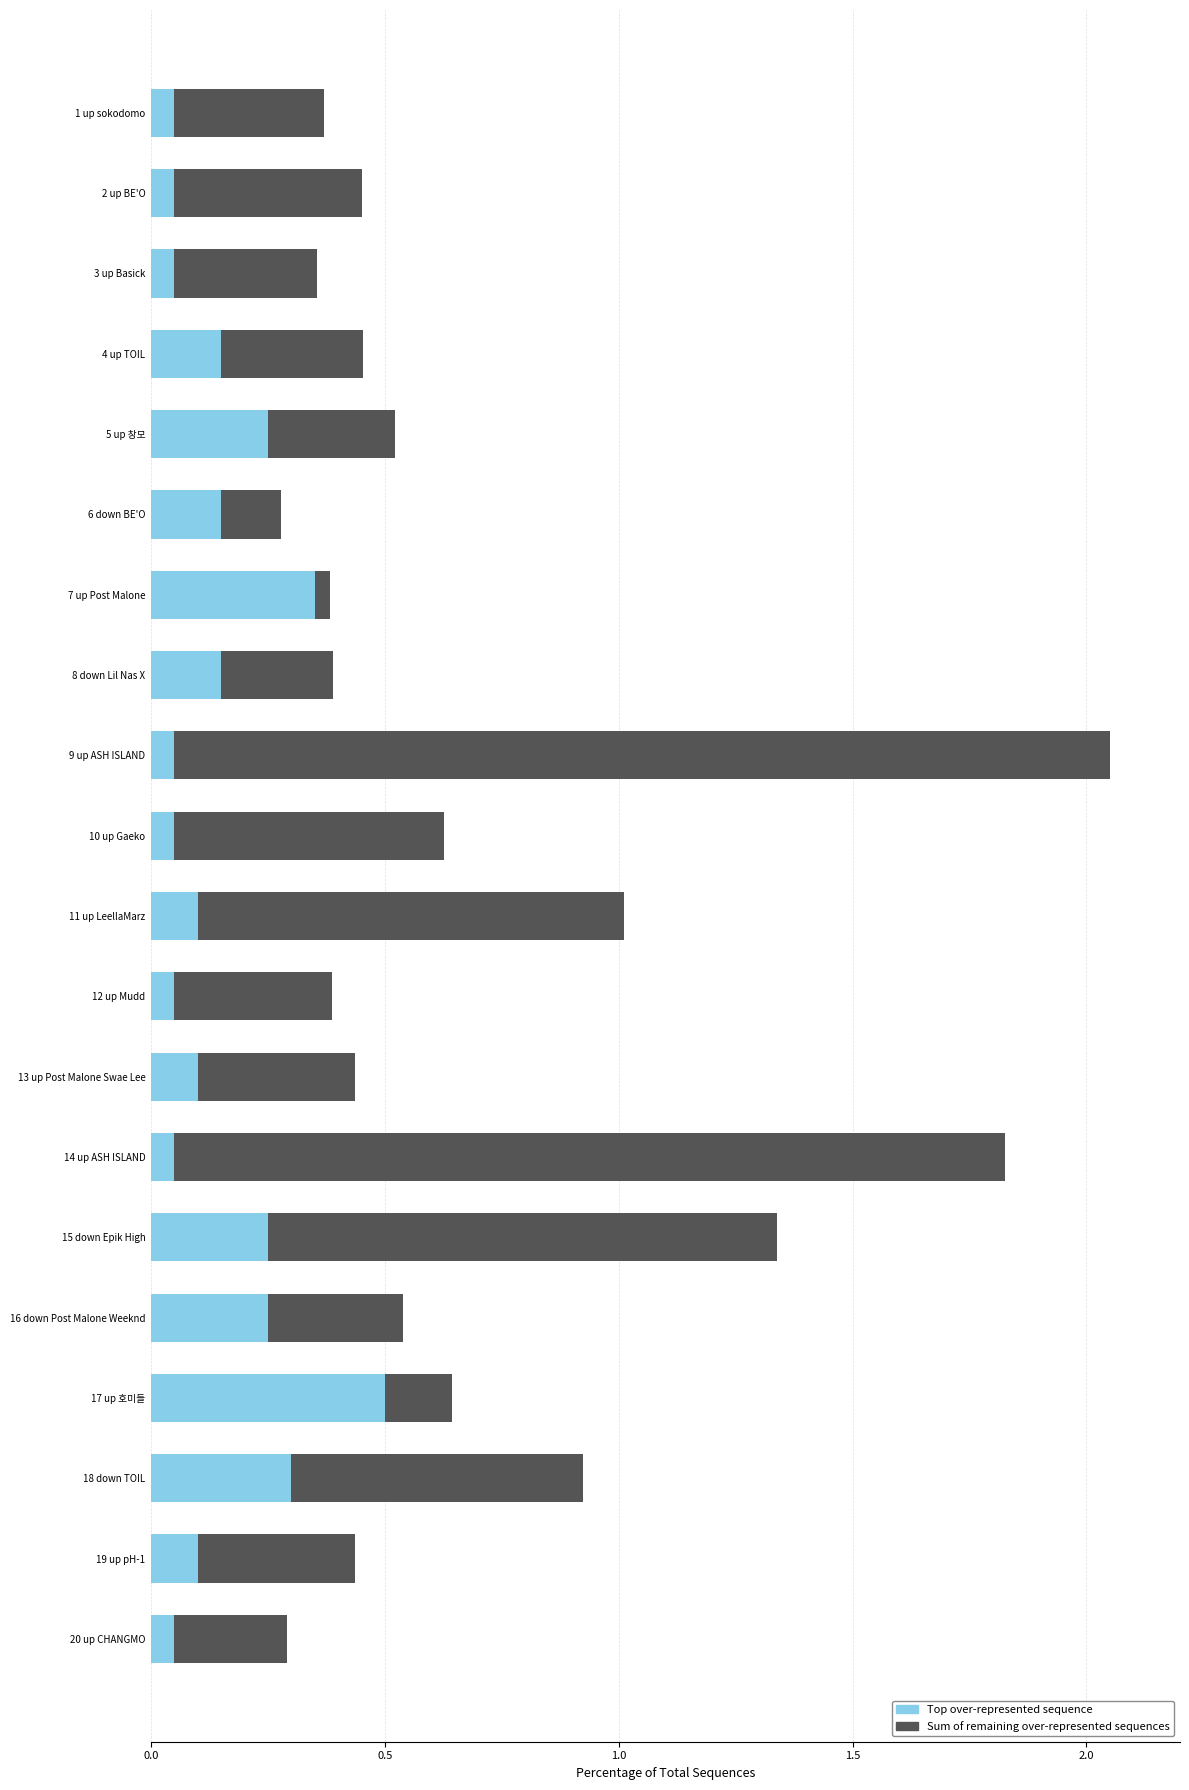

At which label does Top over-represented sequence reach its peak?

17 up 호미들